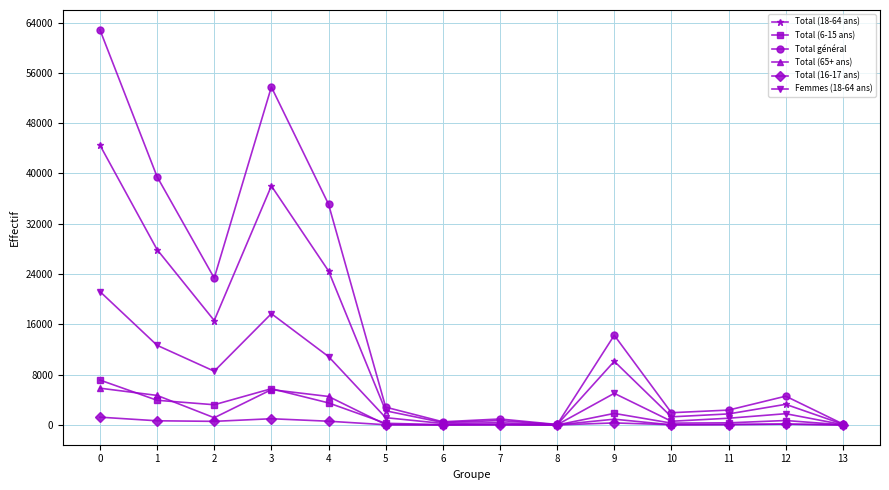

Where is the first local minimum for Total général?

2